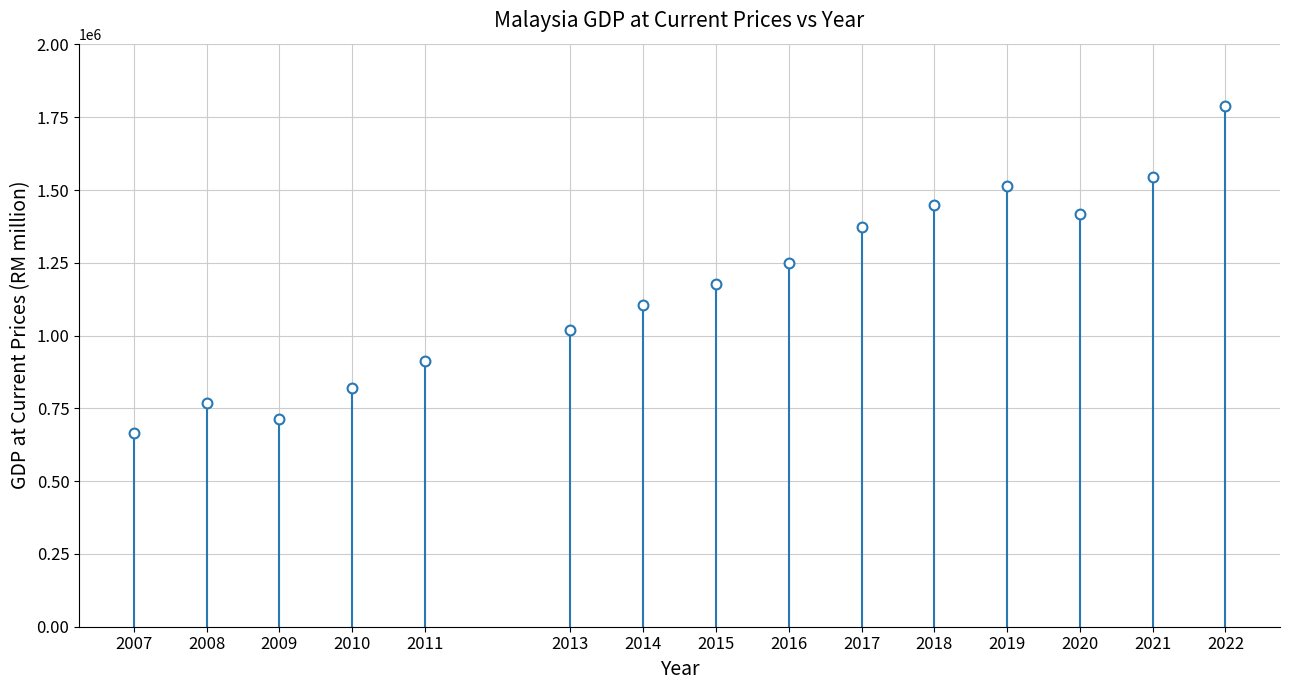

What Y value in the scatter plot is closest to 1226761?

1249697.7